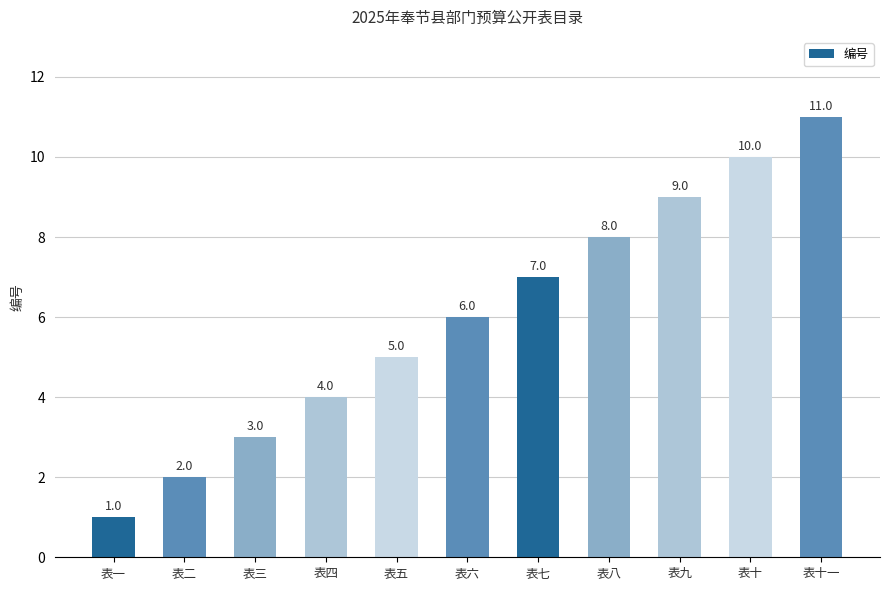

What value does the data have at 表二?

2